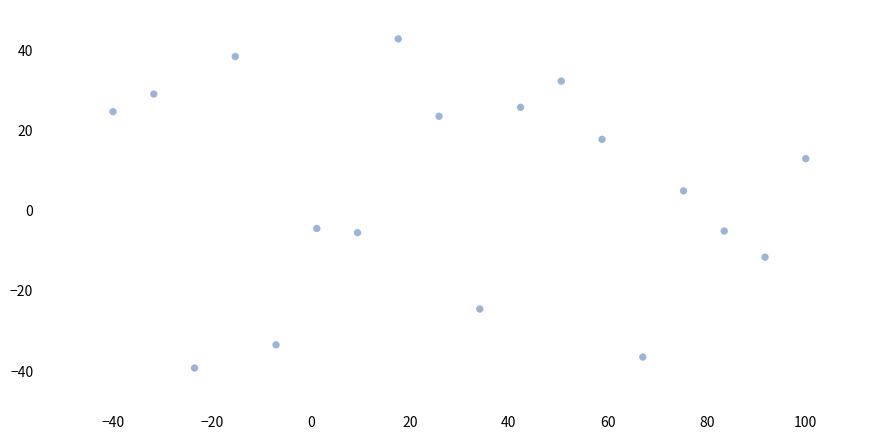

What is the range of X values (max minus min)?

140.0